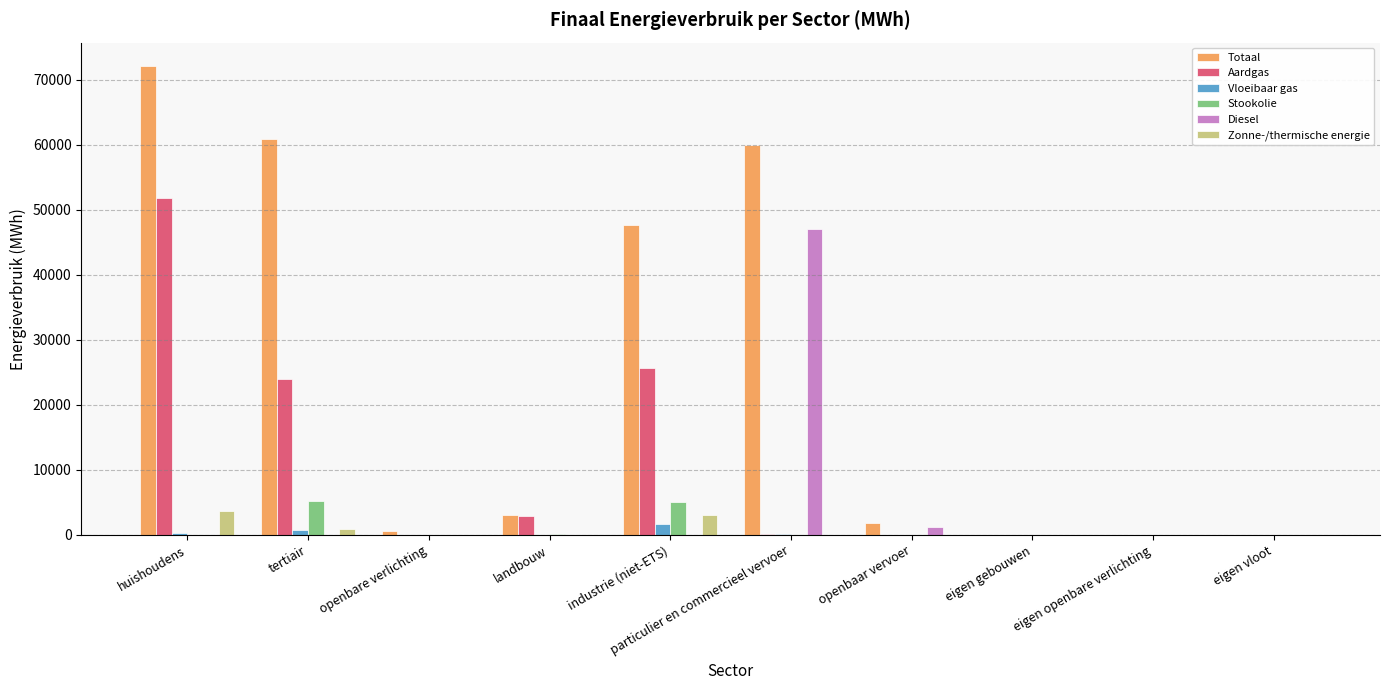

At which category is the sum across all series the highest?

huishoudens